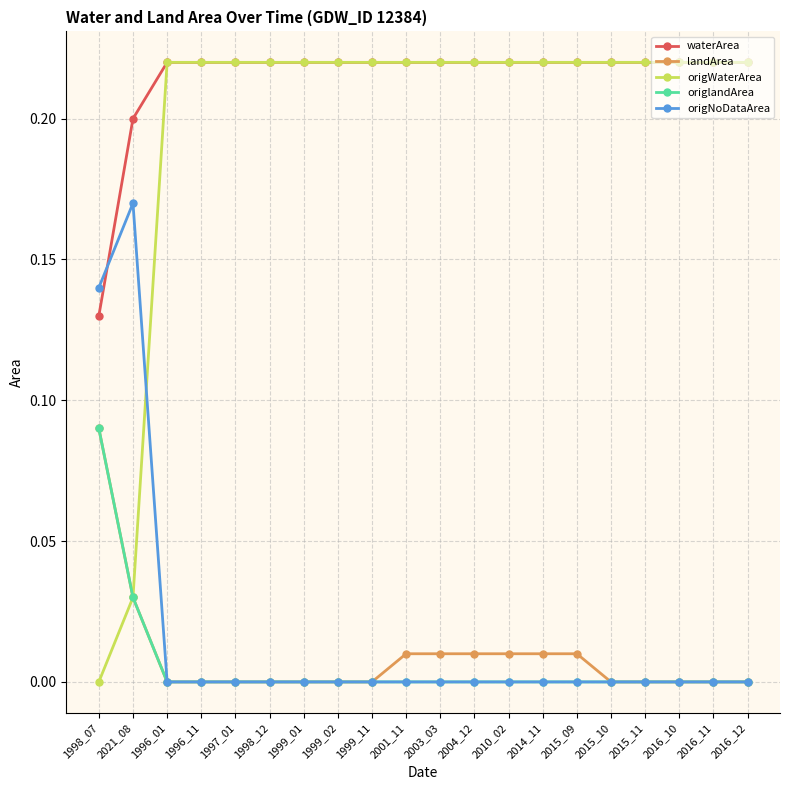

Which series has the largest range (max minus min)?

origWaterArea